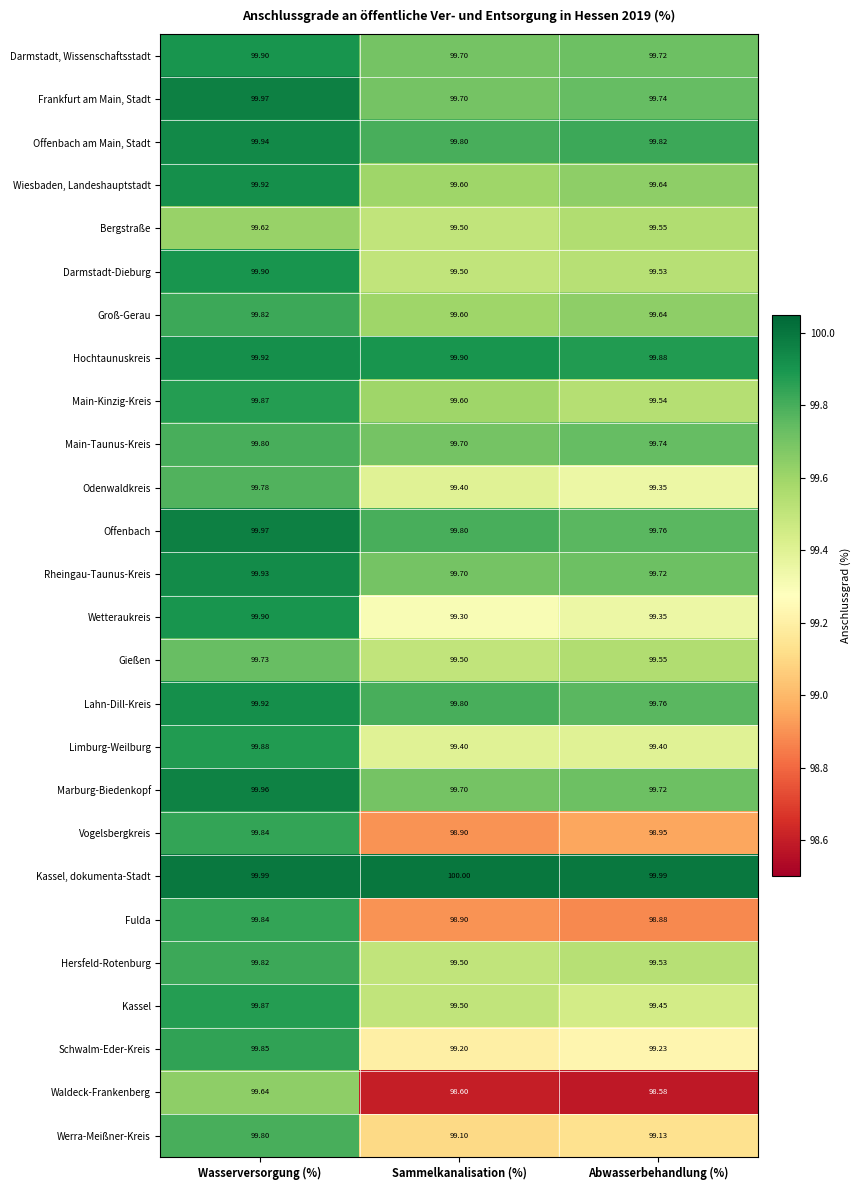

Which series changed the most between Sammelkanalisation (%) and Abwasserbehandlung (%)?

Main-Kinzig-Kreis